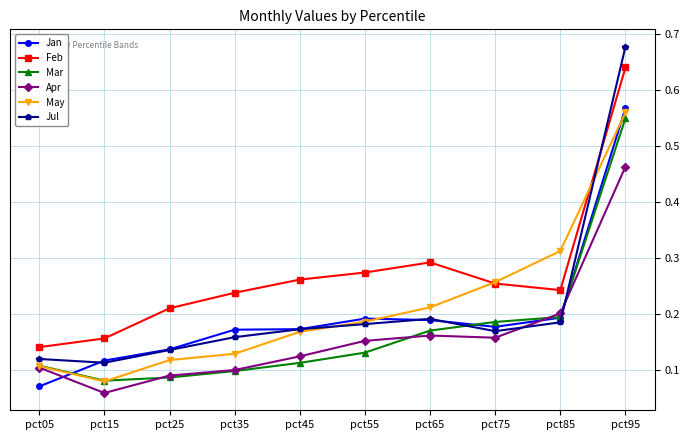

Which category has the highest value across all series?

pct95